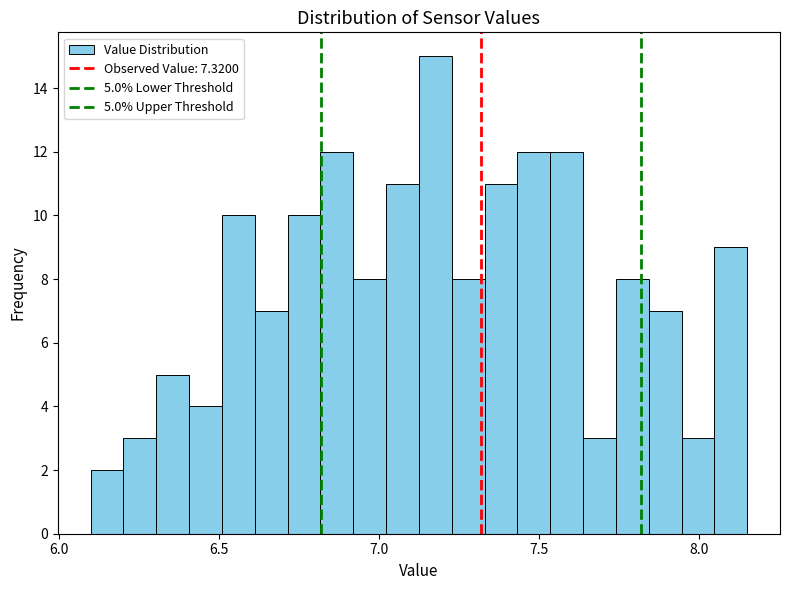

Read against the x-axis, roughly where is the centre of the tallest bar?

7.20